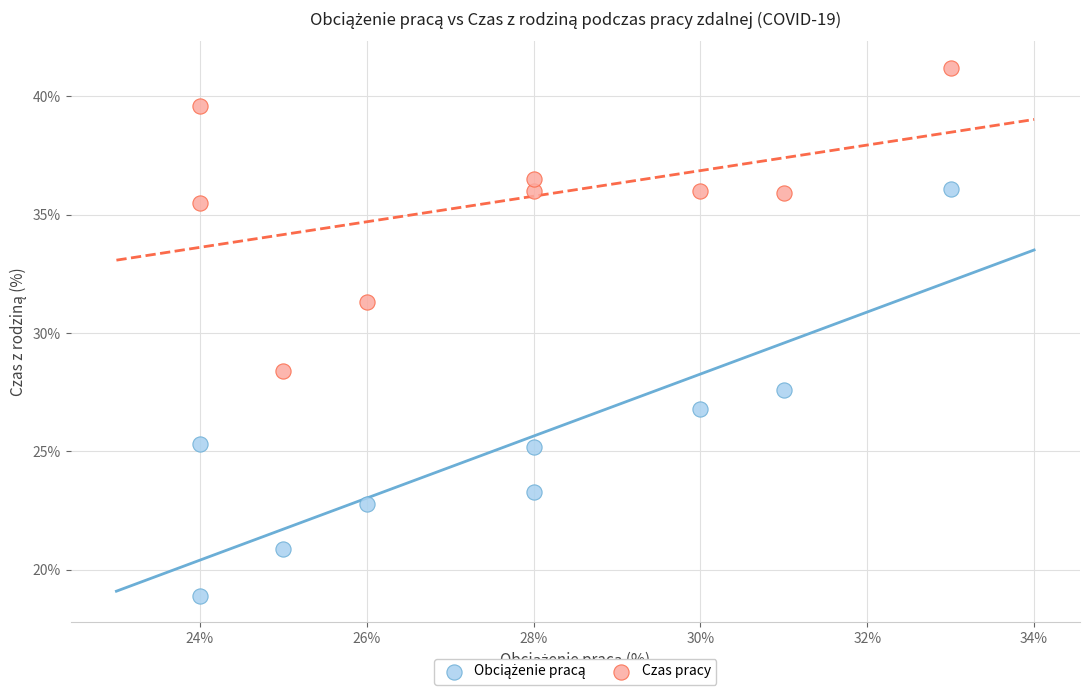

In the Czas pracy series, what Y value is closest to 34?

35.5